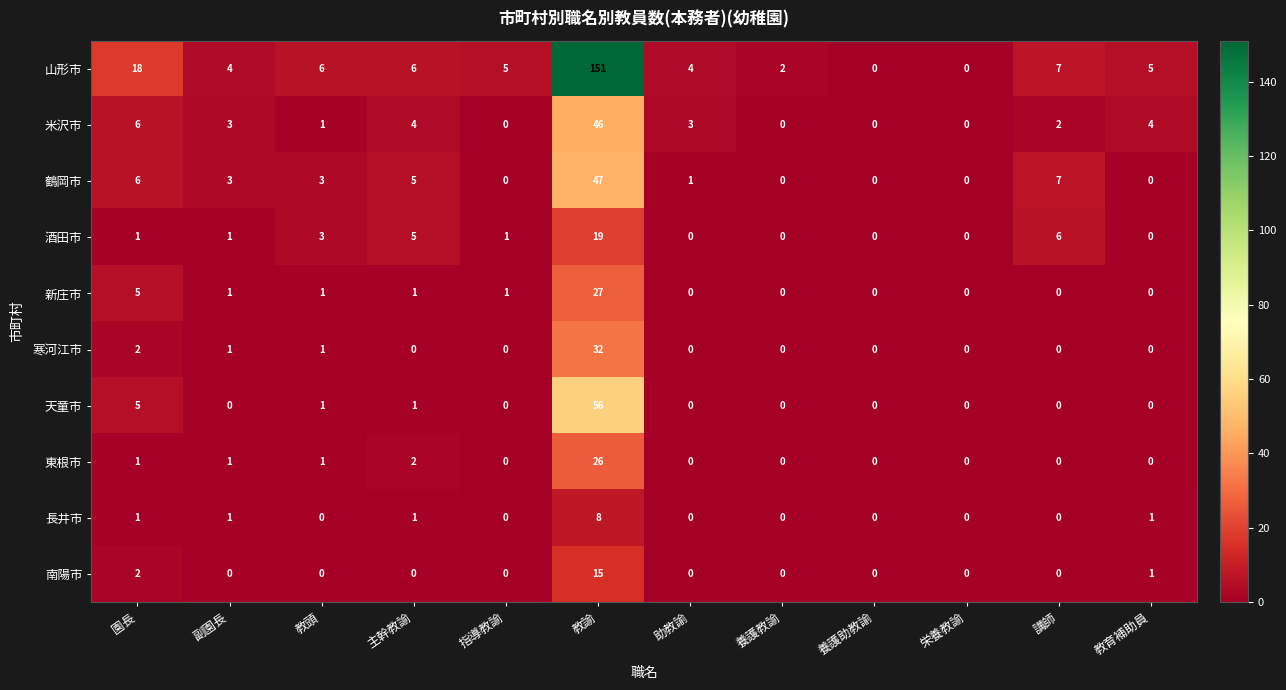

Which series has the largest total across all categories?

山形市